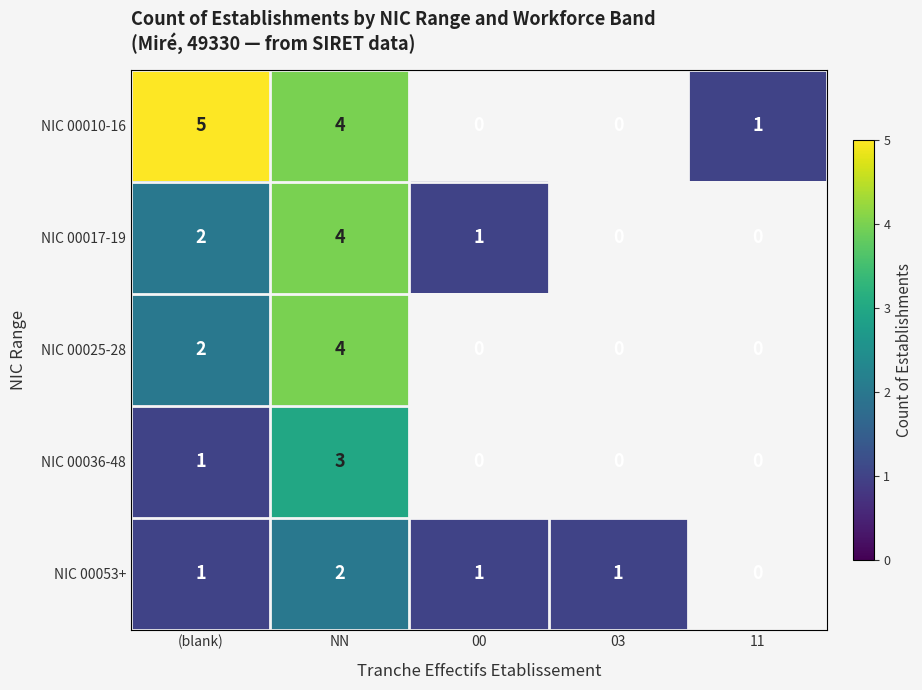

True or false: NIC 00053+ has a value of 2 at NN.

True